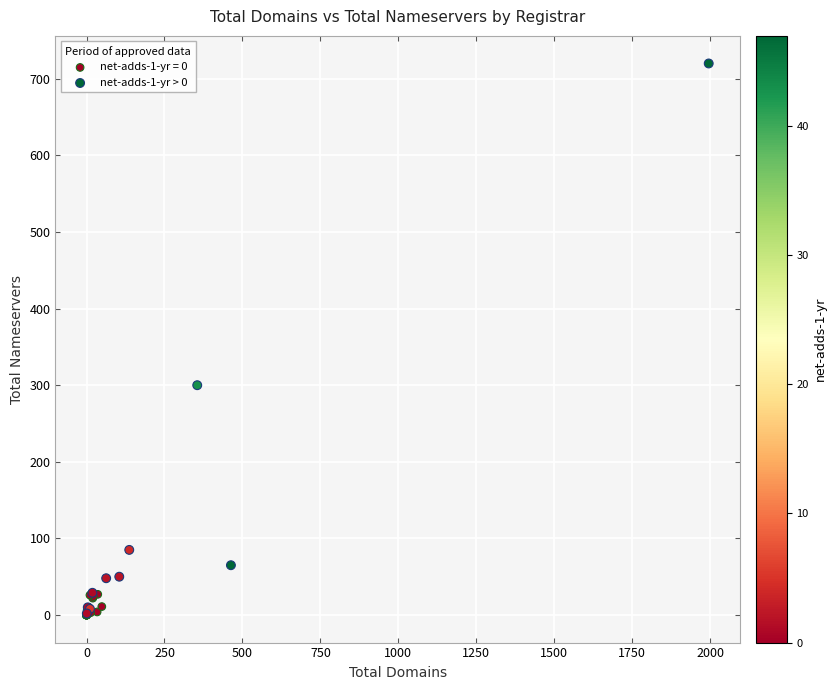

Which series reaches the maximum Y coordinate?

net-adds-1-yr > 0